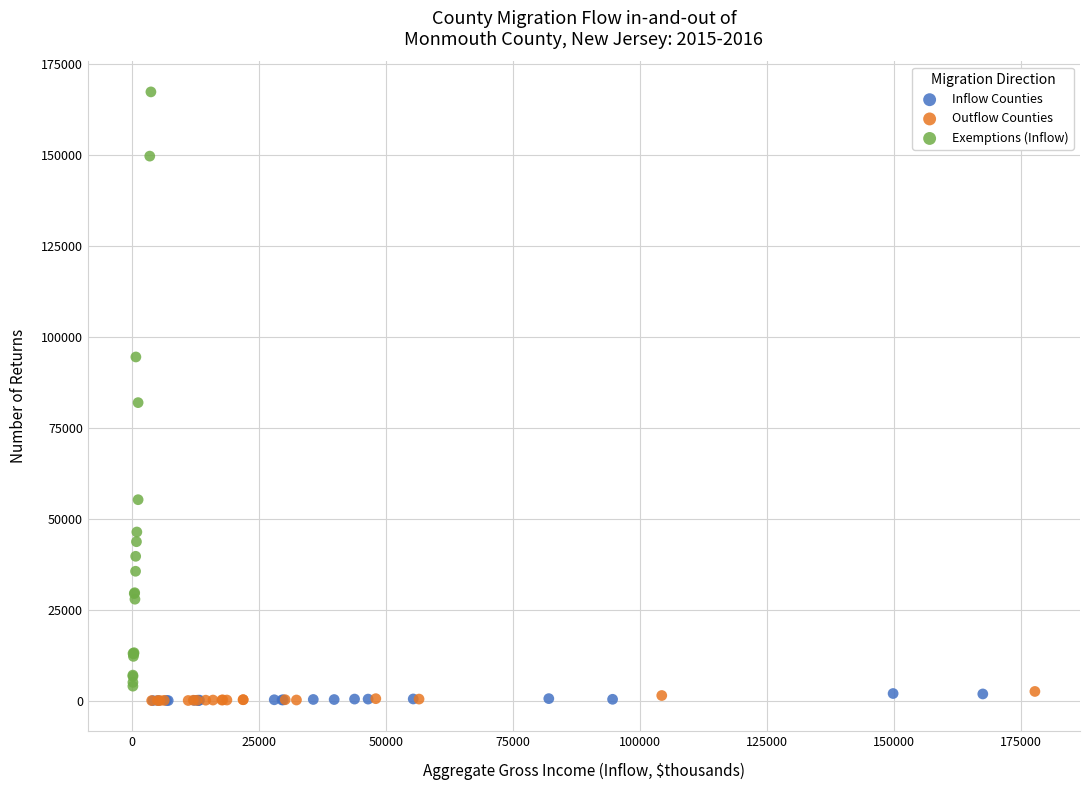

Which series reaches the maximum Y coordinate?

Exemptions (Inflow)